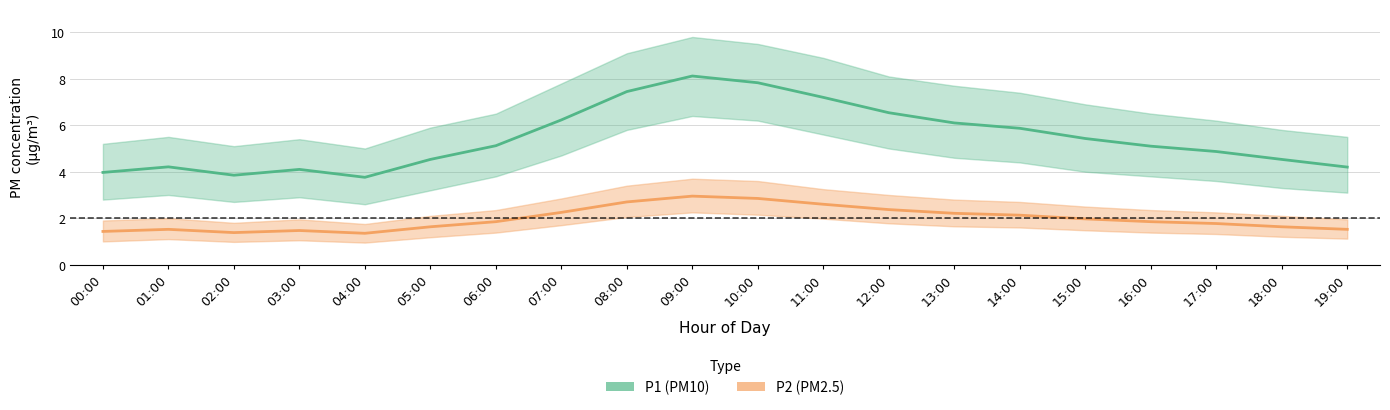

Rank the series by their average value, from lowest to highest.

P2 (PM2.5), P1 (PM10)